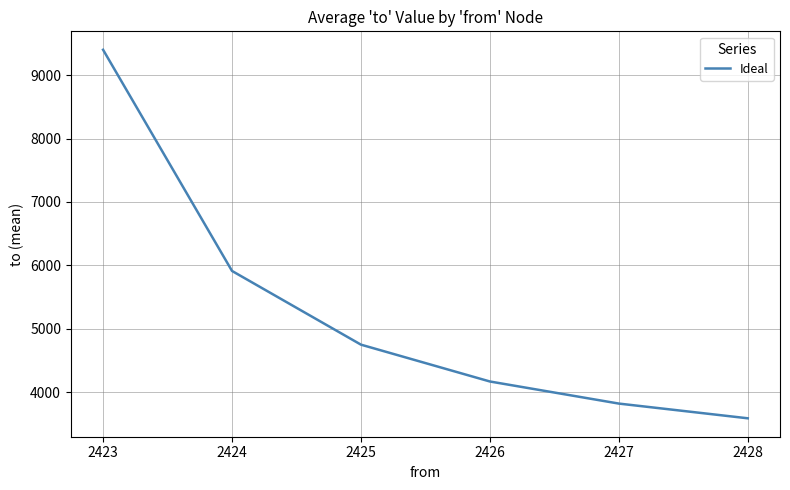

True or false: the data has more than 2 interior local peaks.

False